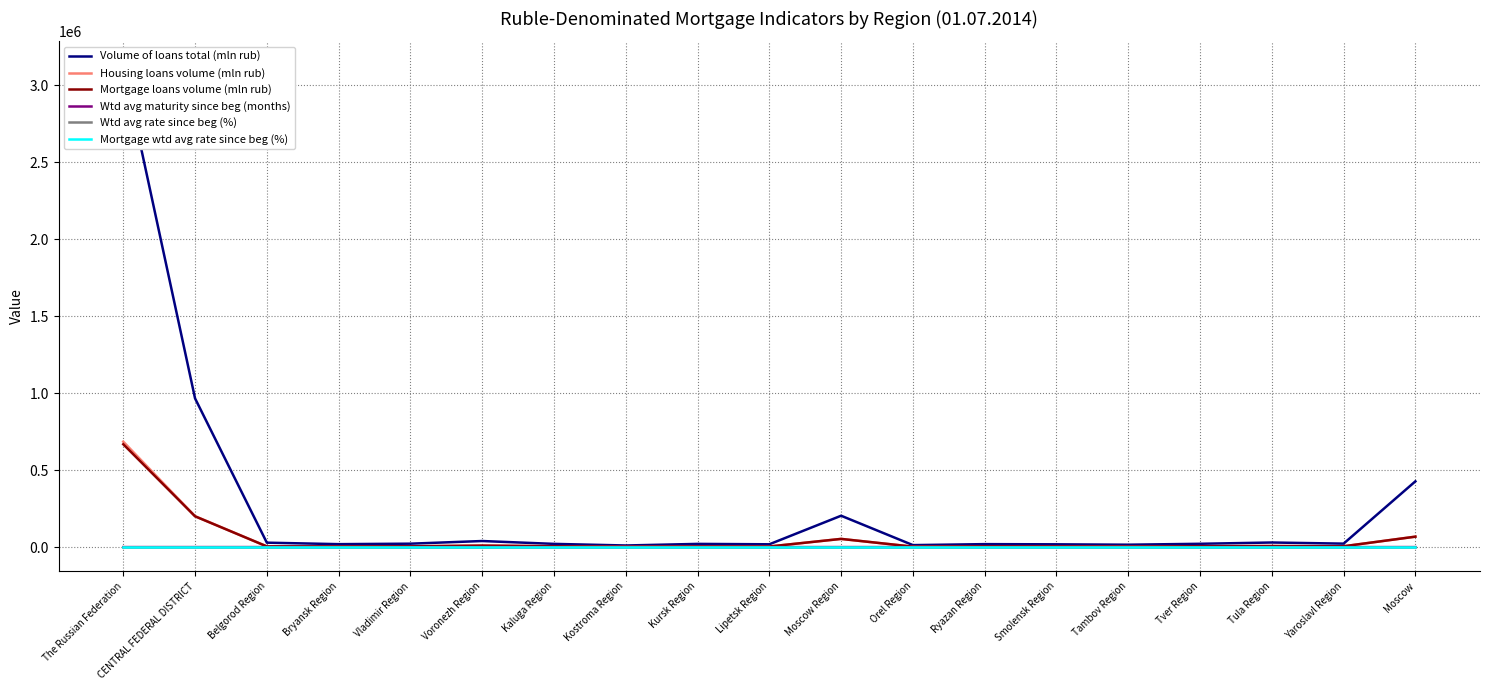

True or false: Wtd avg maturity since beg (months) and Volume of loans total (mln rub) cross at least once.

False